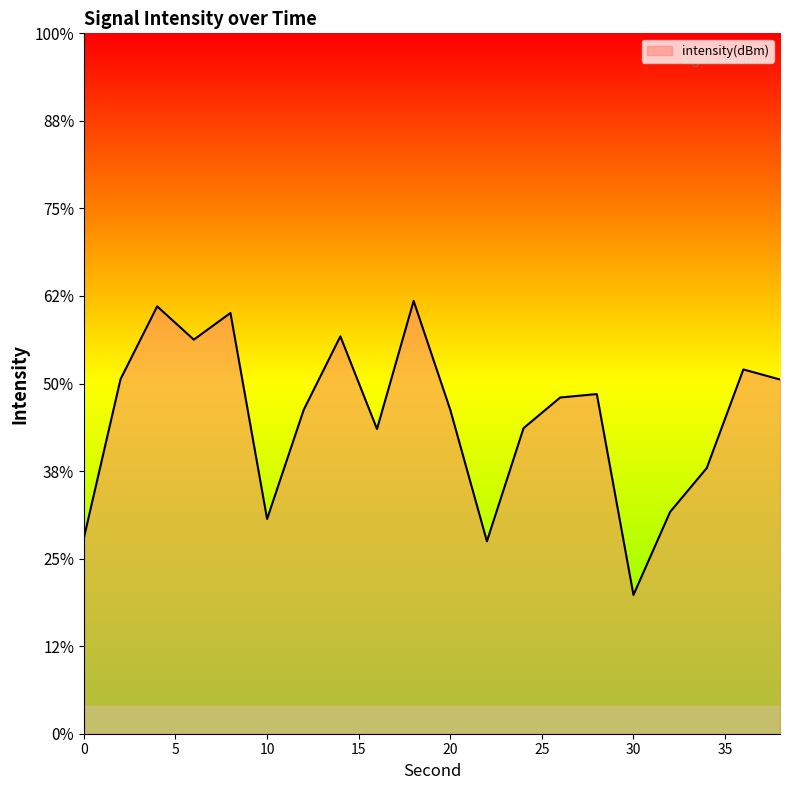

What is the change in value from 34 to 36?

+5.6